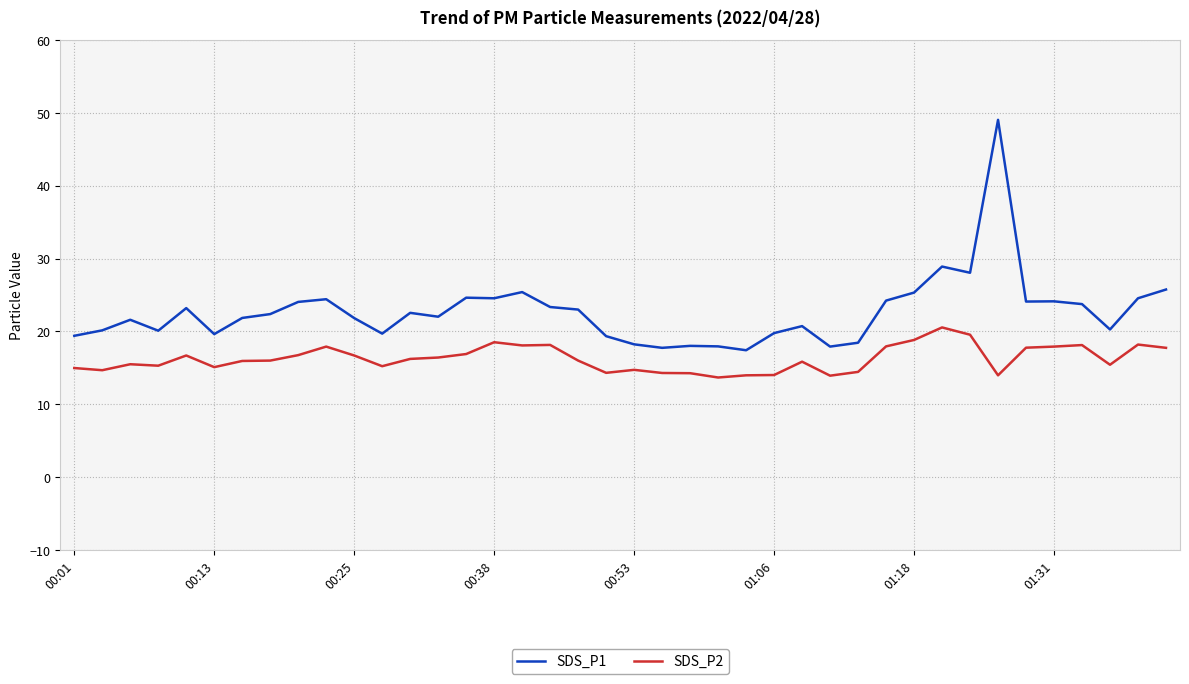

True or false: SDS_P1 and SDS_P2 intersect in this chart.

False